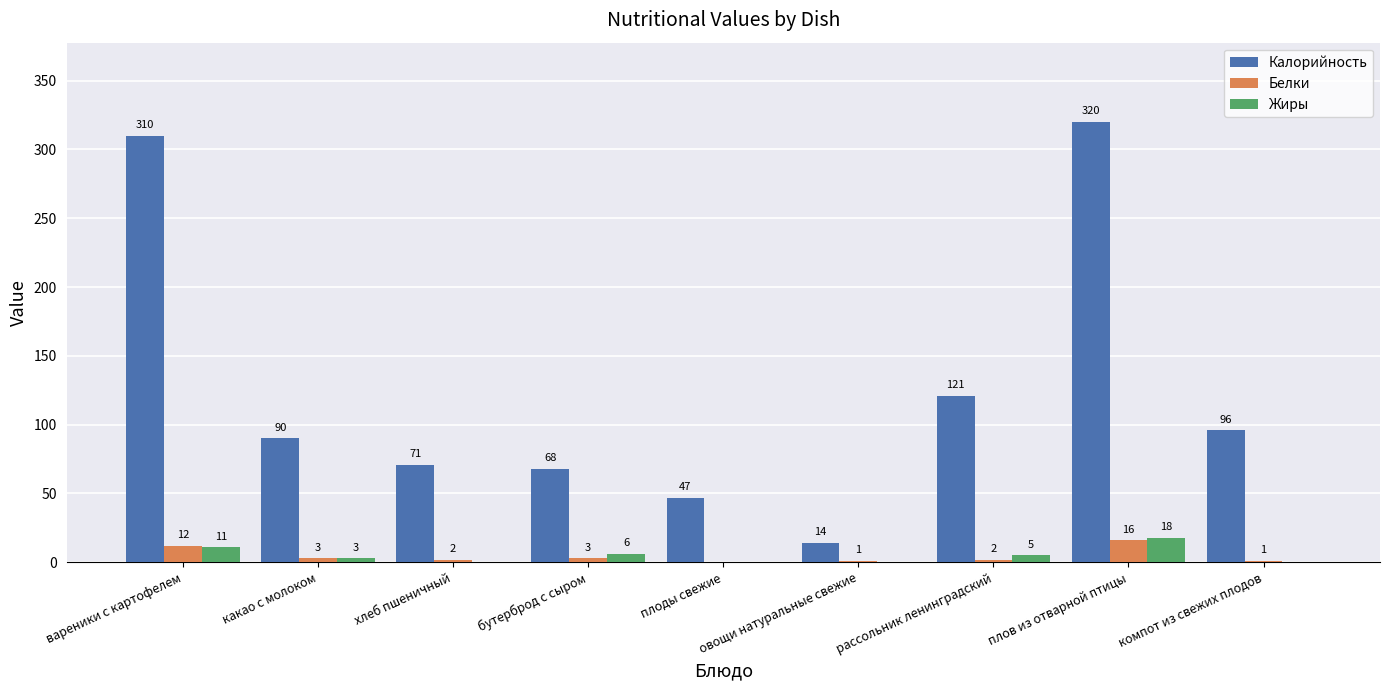

How many distinct data groups are displayed?

3